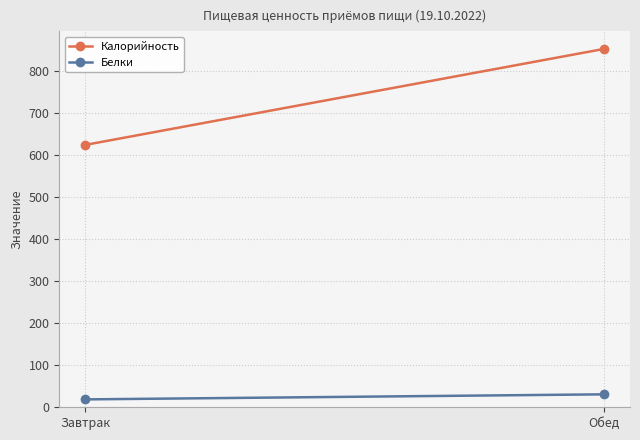

Where is Белки nearest to the value 24?

Завтрак